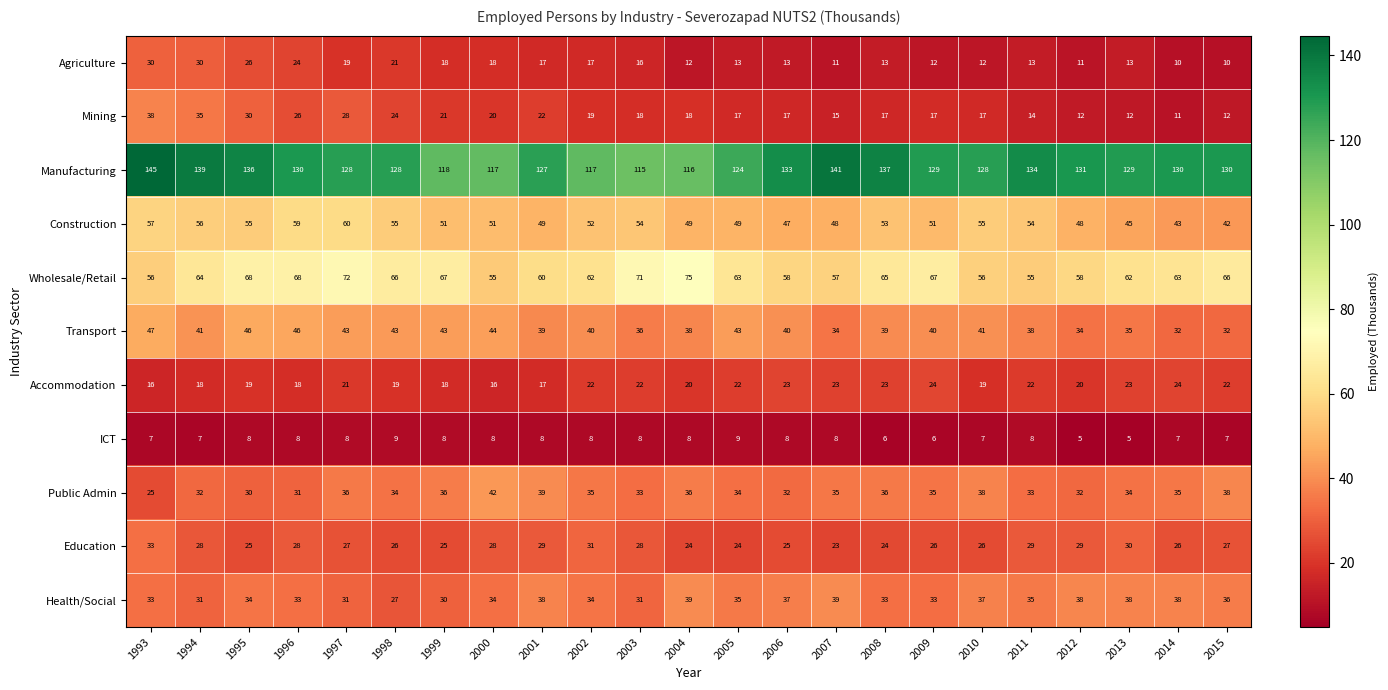

At 1997, list the series in order from largest to smallest.

Manufacturing, Wholesale/Retail, Construction, Transport, Public Admin, Health/Social, Mining, Education, Accommodation, Agriculture, ICT